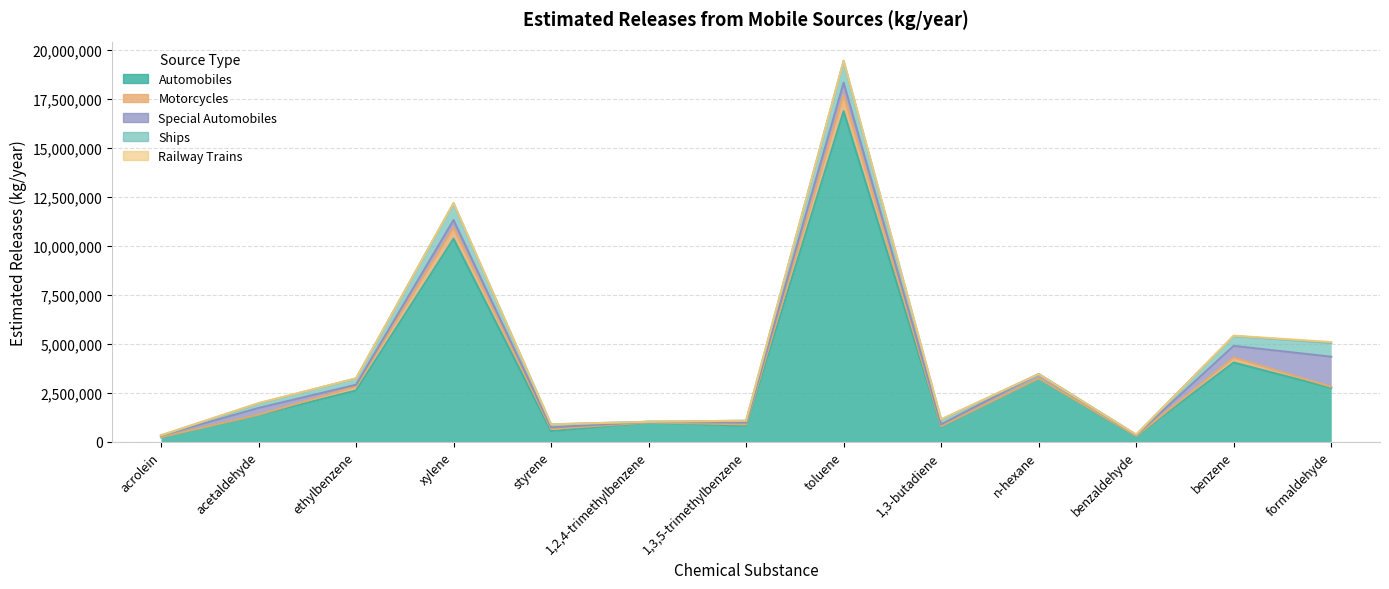

What is the label of the 3rd point from the left?

ethylbenzene